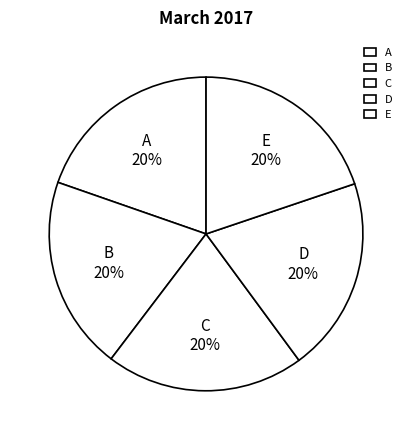

How many segments does this pie chart have?

5